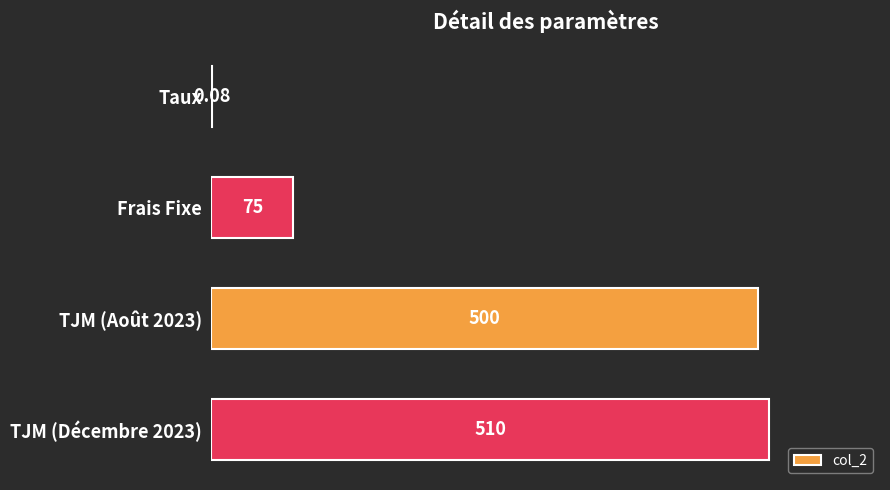

At which label is the value closest to 255?

Frais Fixe